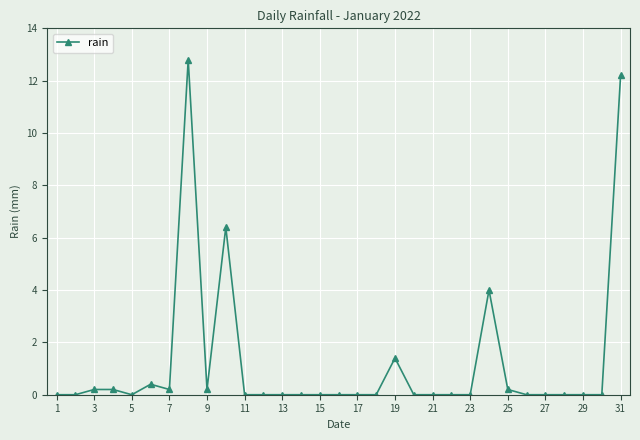

What is the average value?

1.2